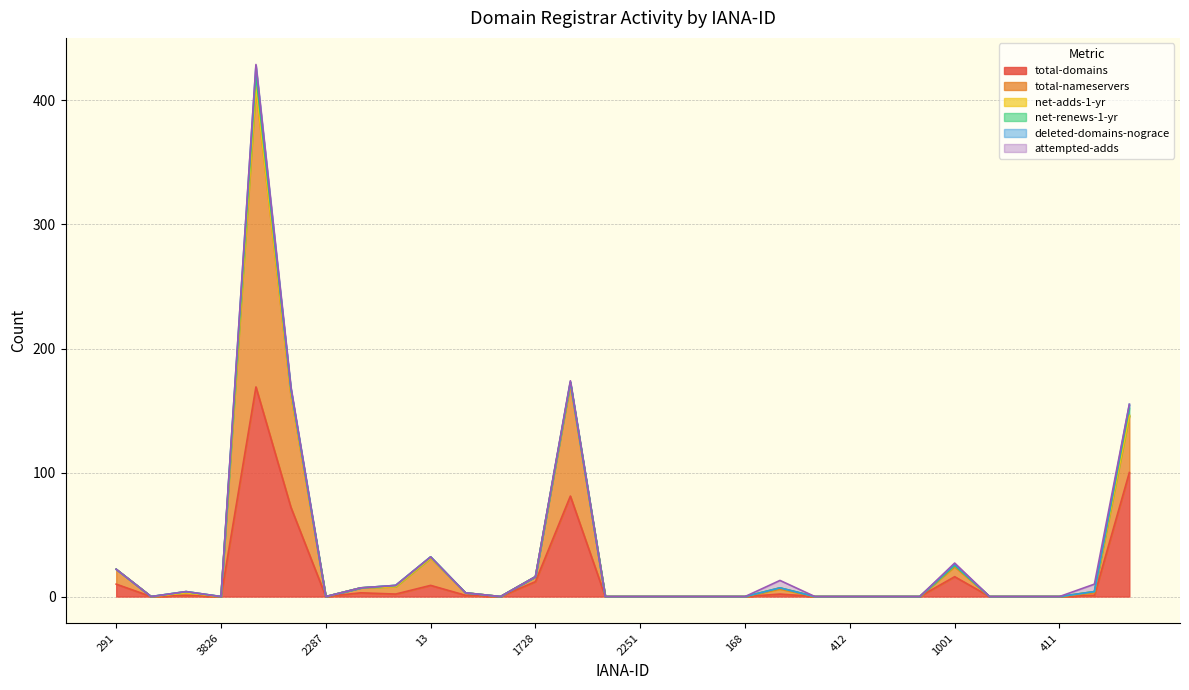

Where is the first local minimum for total-domains?

2285